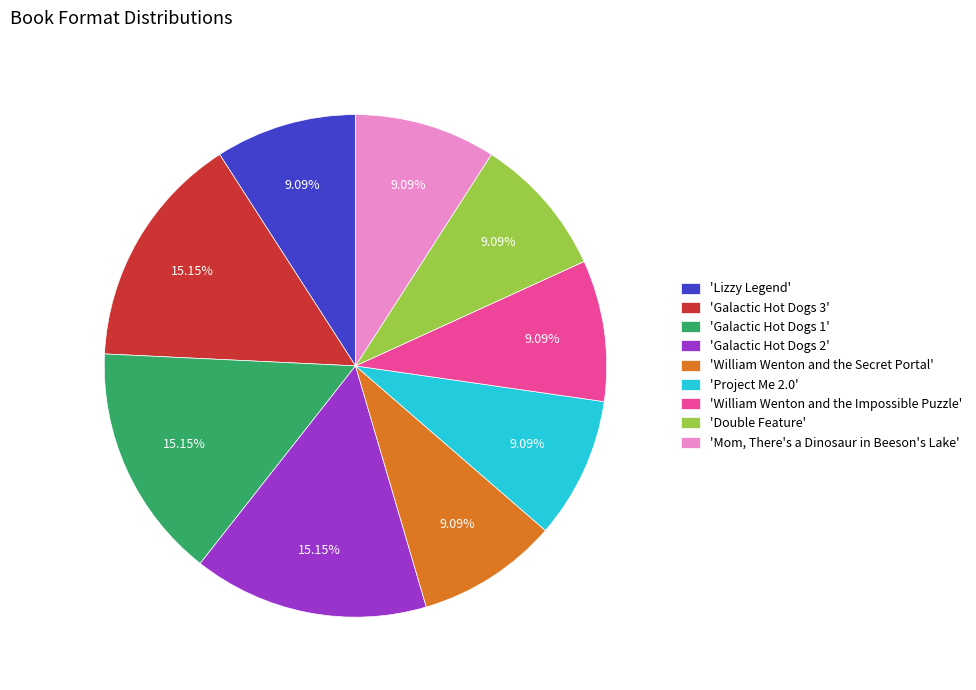

Do 'Lizzy Legend' and 'Galactic Hot Dogs 1' together represent more than half of the pie?

No